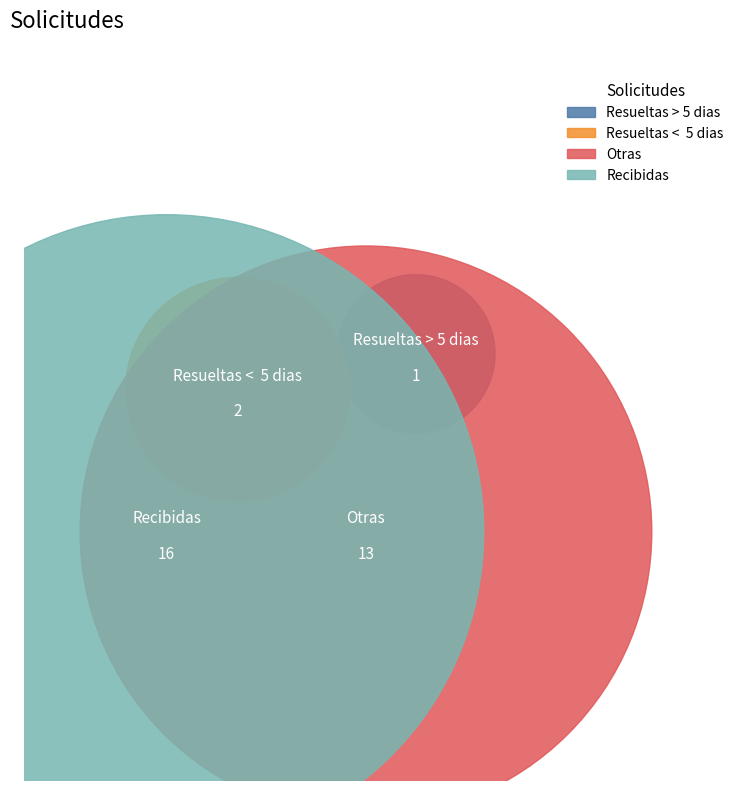

True or false: Resueltas > 5 dias accounts for 3% of the total.

True